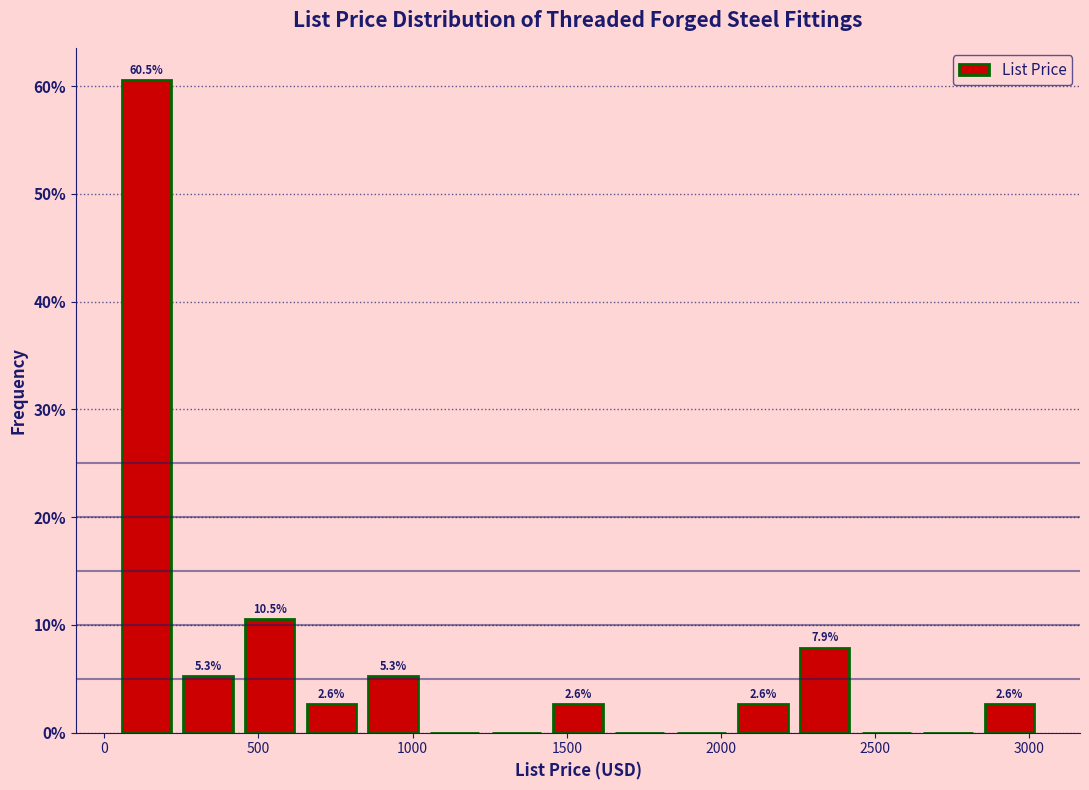

Read against the x-axis, roughly where is the centre of the tallest bar?

150